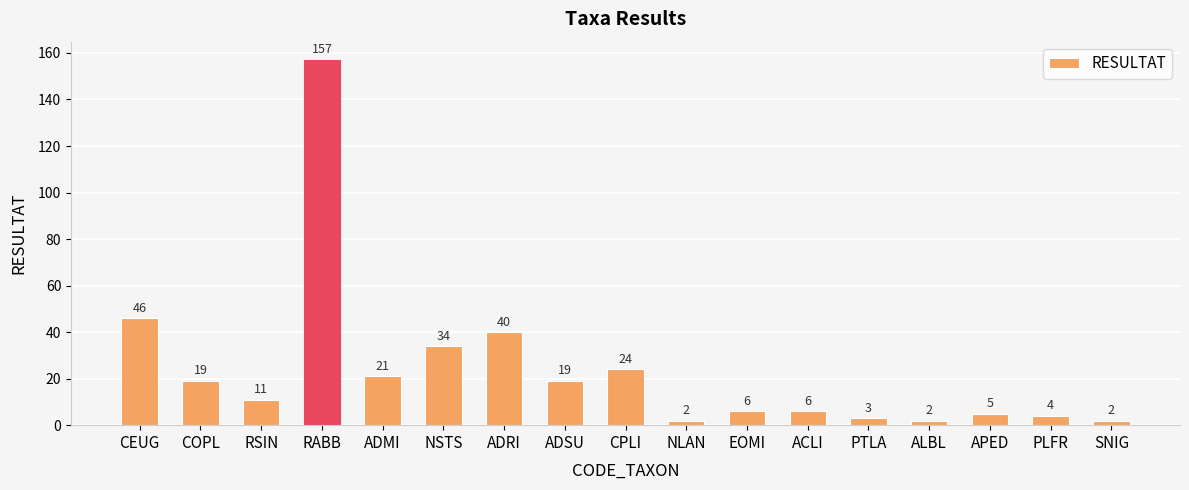

Is it true that the value at NSTS is 34?

True